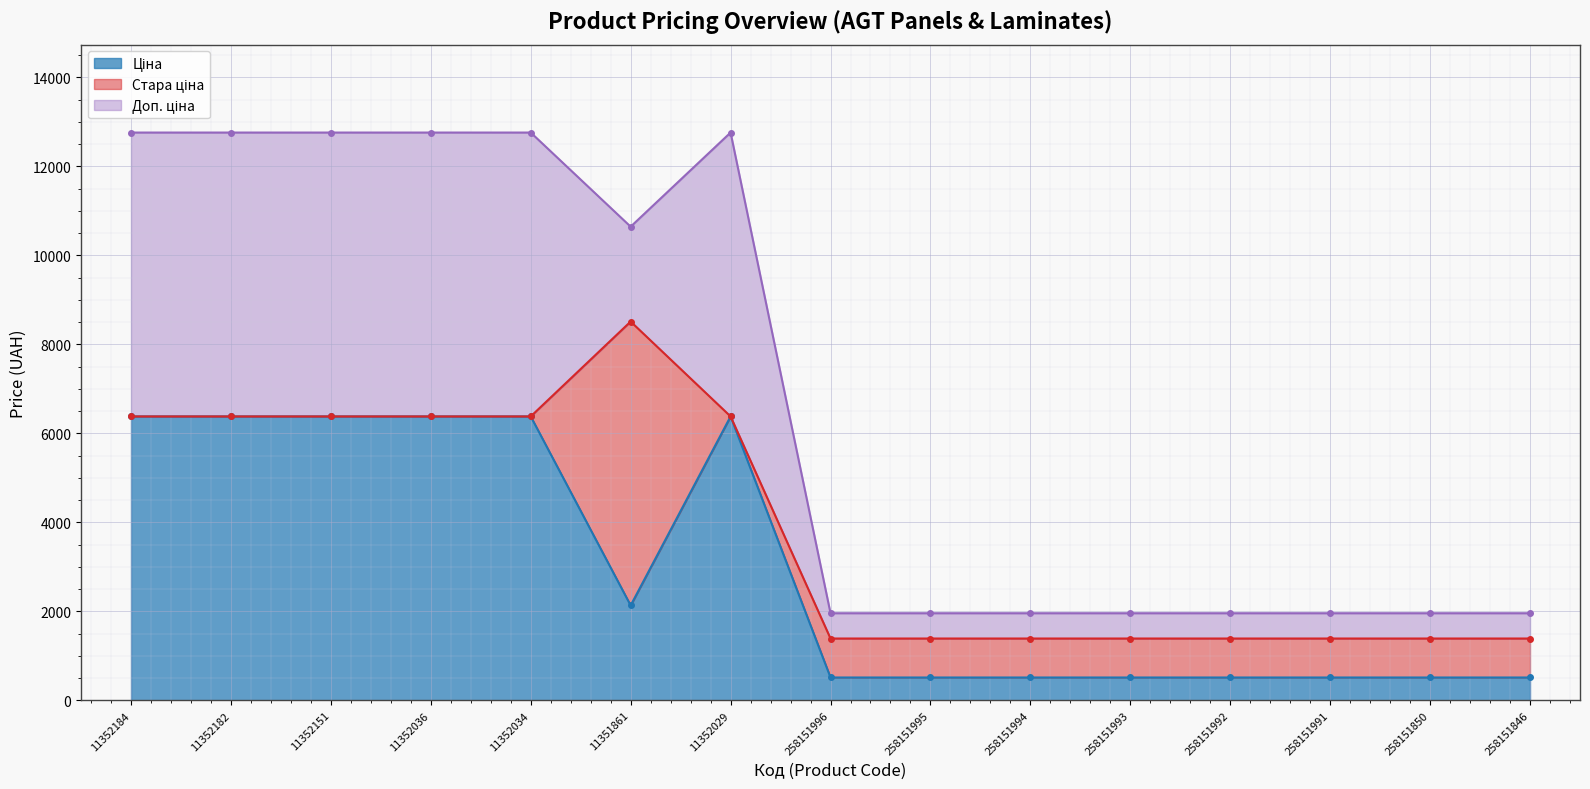

Is it true that Ціна equals 512.8 at 258151846?

True